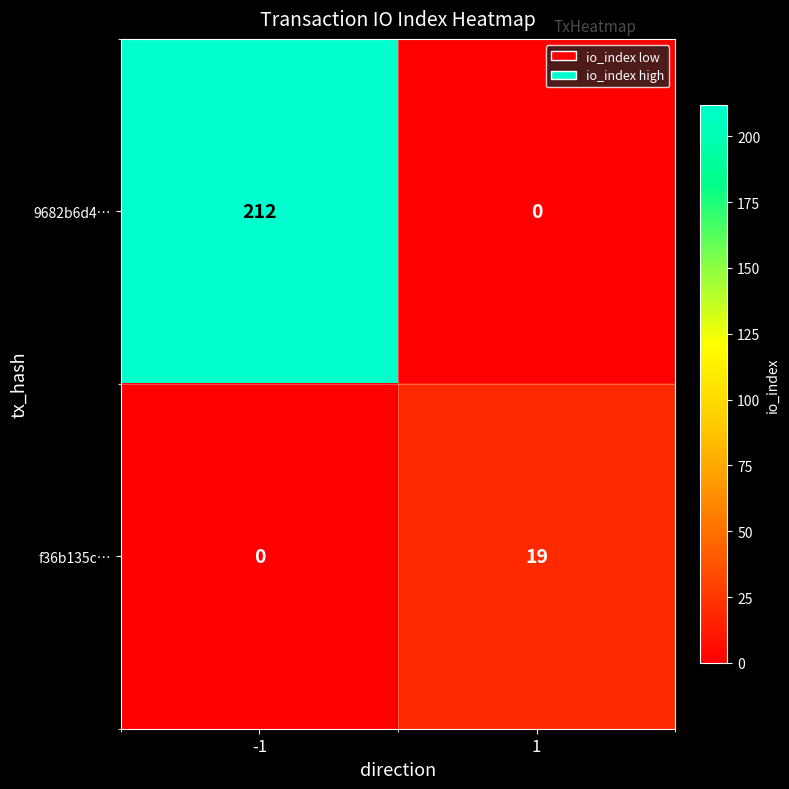

How many series are shown in this chart?

2